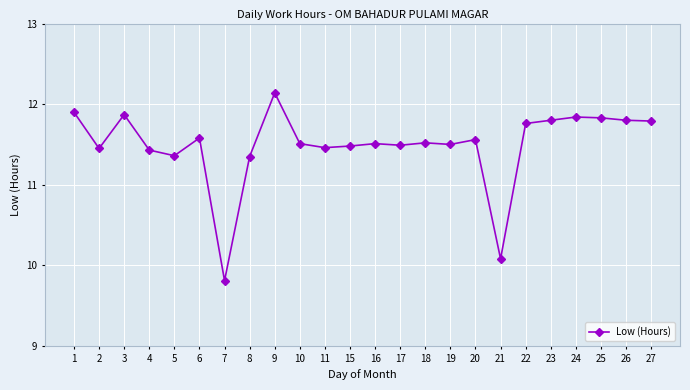

Which label corresponds to the largest value in the chart?

9